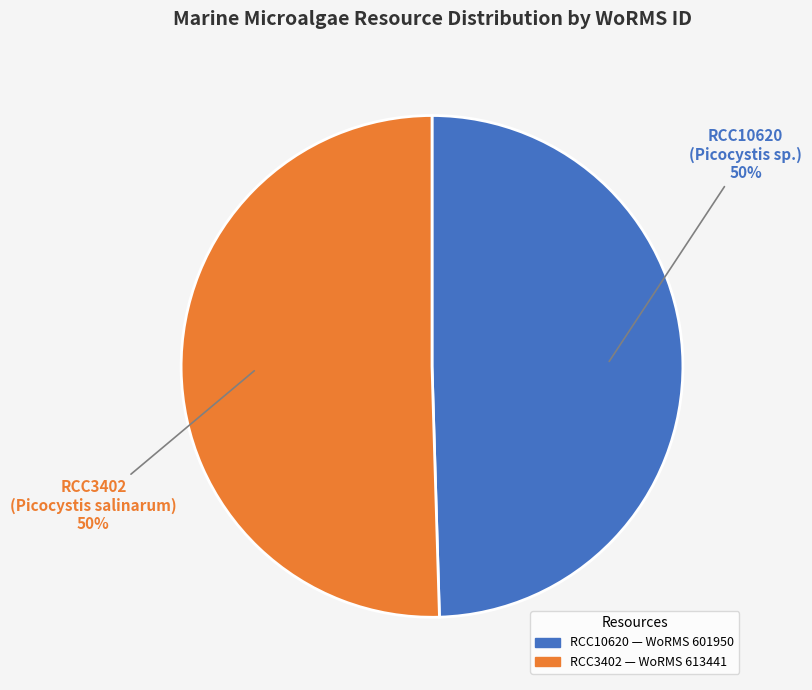

Combined, do RCC10620 and RCC3402 account for over 50%?

Yes